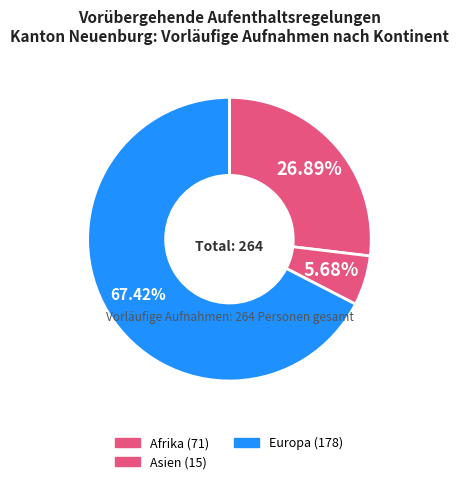

Count the number of slices in the pie.

3